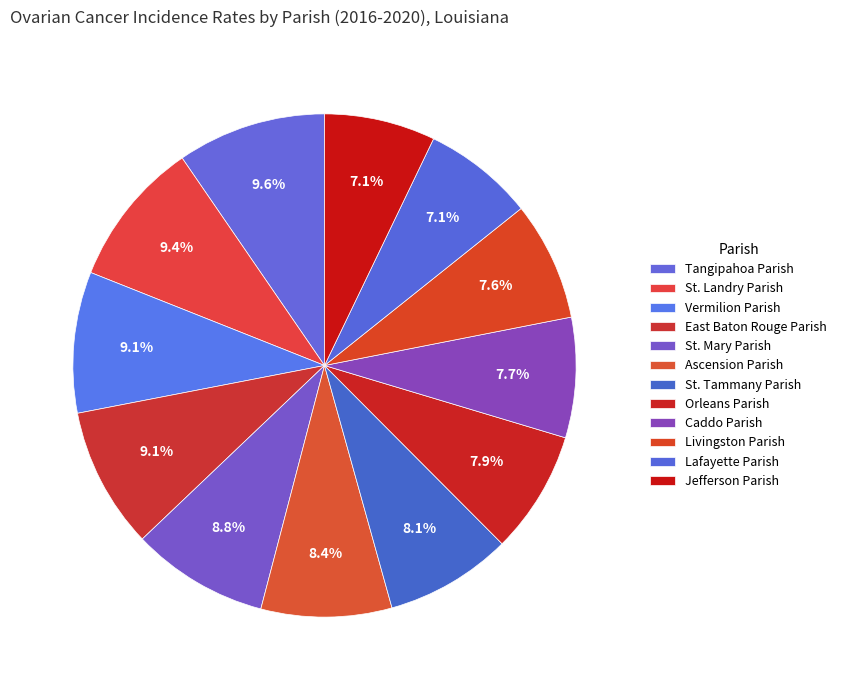

Which category has the smallest portion of the pie?

Lafayette Parish